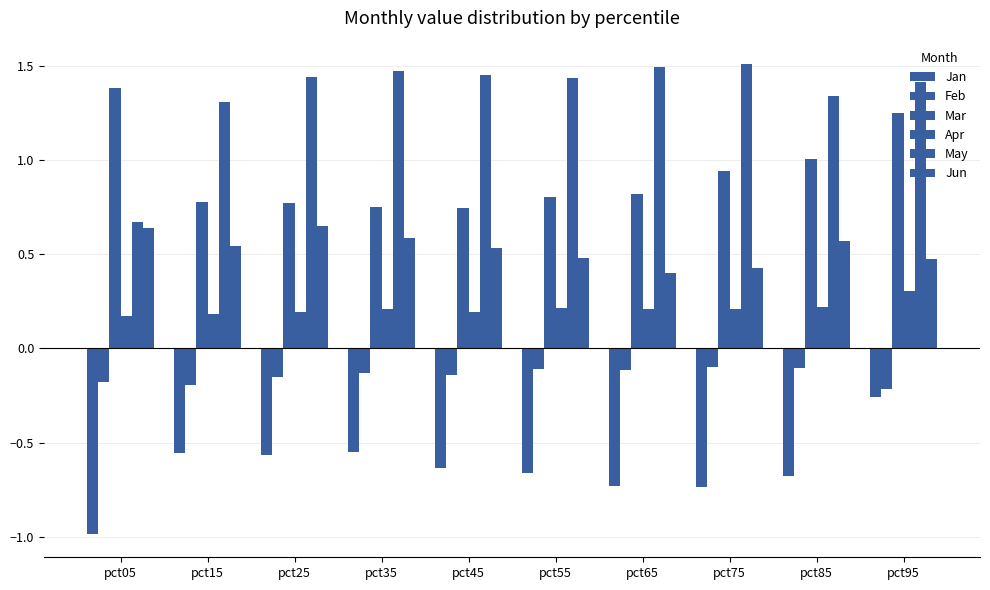

How many data points does each series have?

10